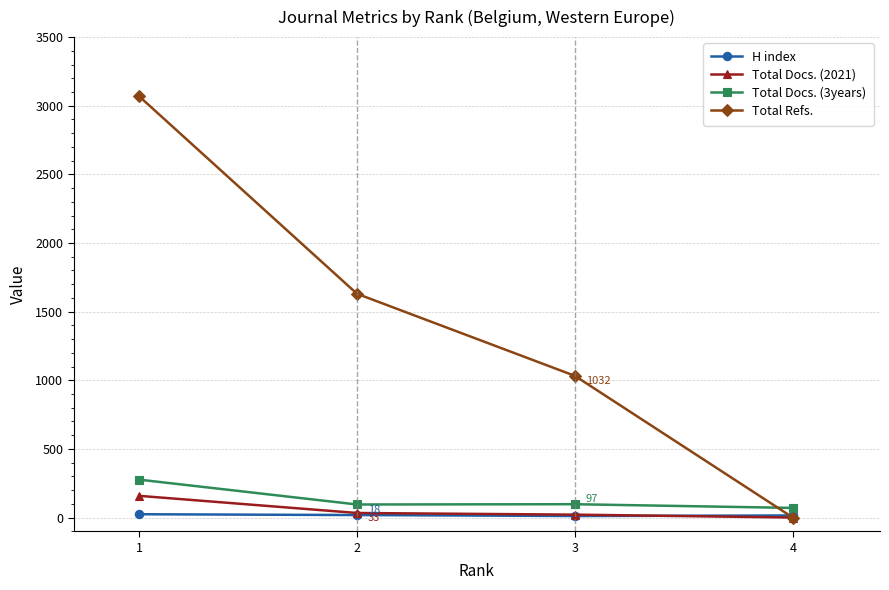

What are all the series names shown in the legend?

H index, Total Docs. (2021), Total Docs. (3years), Total Refs.